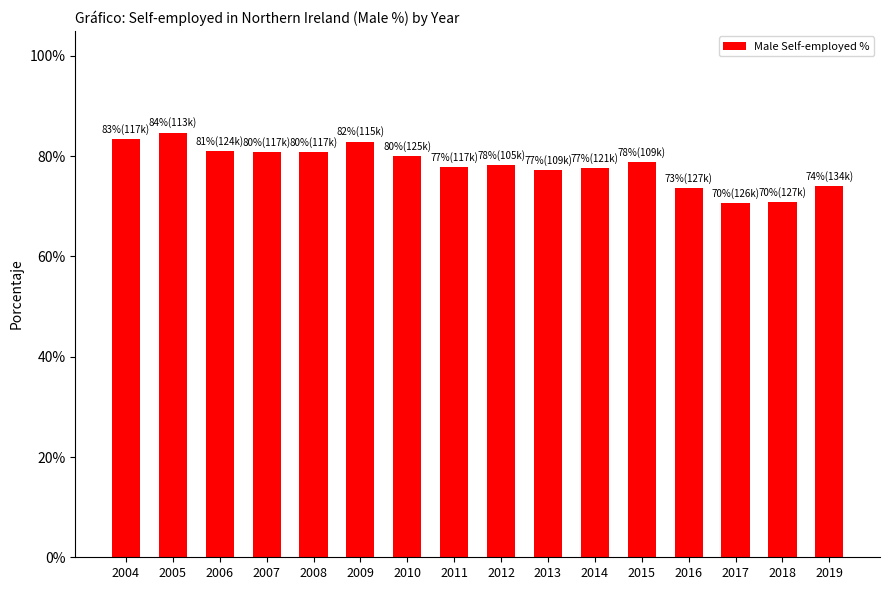

The chart shows a value of 141.4 at 2007. True or false?

False